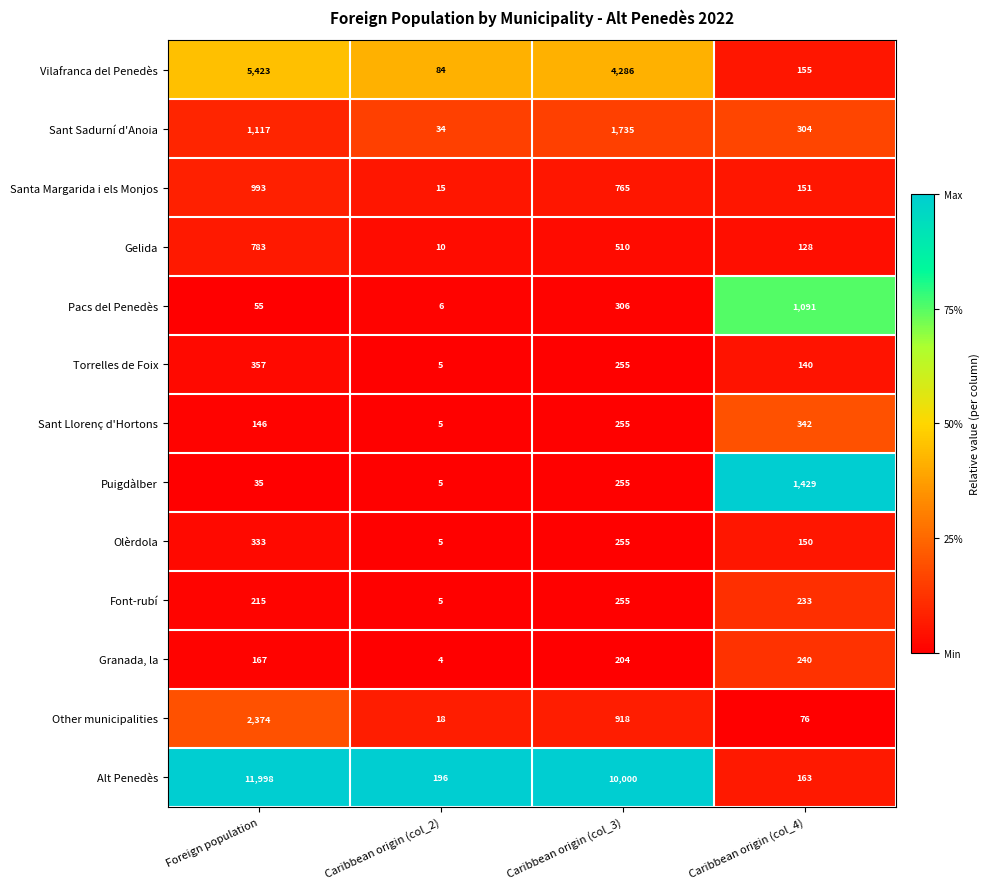

True or false: Puigdàlber has a value of 412 at Caribbean origin (col_3).

False